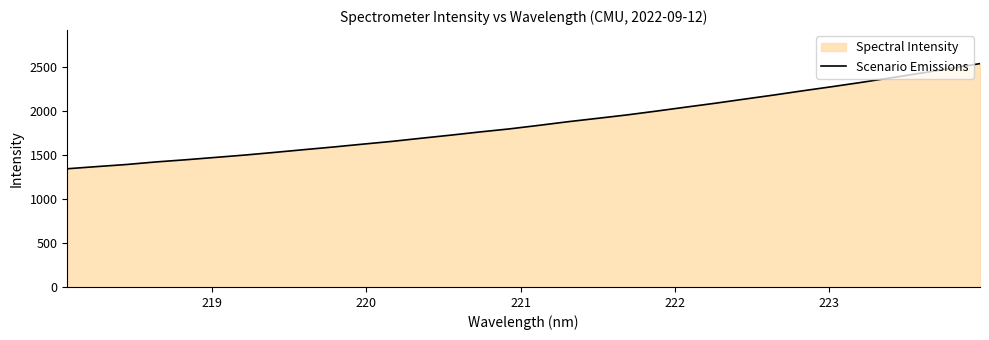

Reading left to right, extract all data points from this chart.

1345.0	1369.6	1393.1	1422.4	1446.8	1473.4	1500.2	1530.2	1561.3	1591.6	1624.1	1655.8	1691.8	1726.9	1763.7	1798.2	1838.5	1880.4	1918.6	1957.5	2001.0	2046.1	2090.5	2137.8	2184.2	2233.3	2280.3	2329.4	2381.4	2433.5	2486.6	2541.5